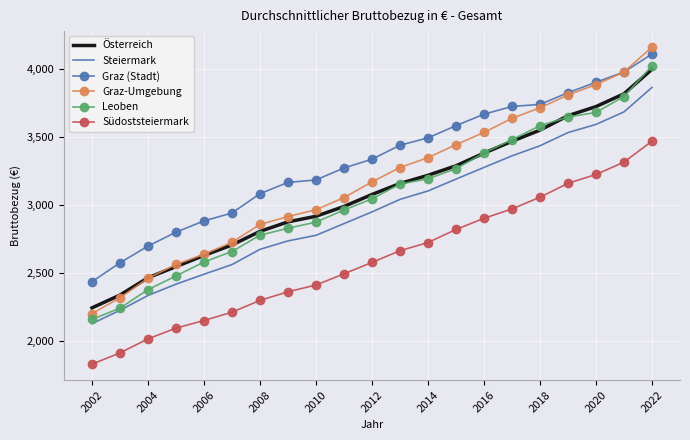

Which series has the largest total across all categories?

Graz (Stadt)